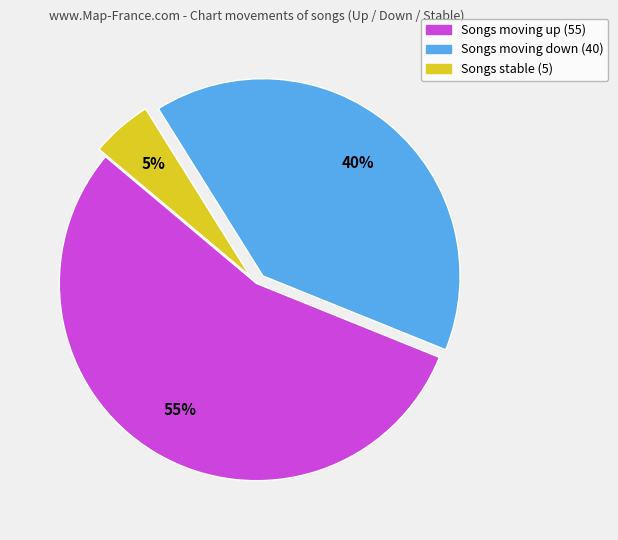

To the nearest percent, what is the average slice percentage?

33%